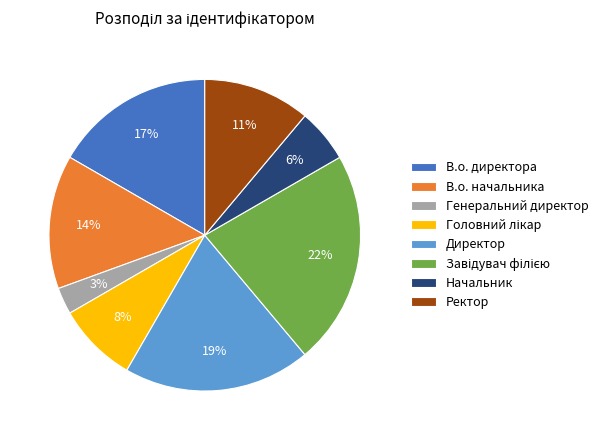

Is В.о. директора the majority of the pie?

No